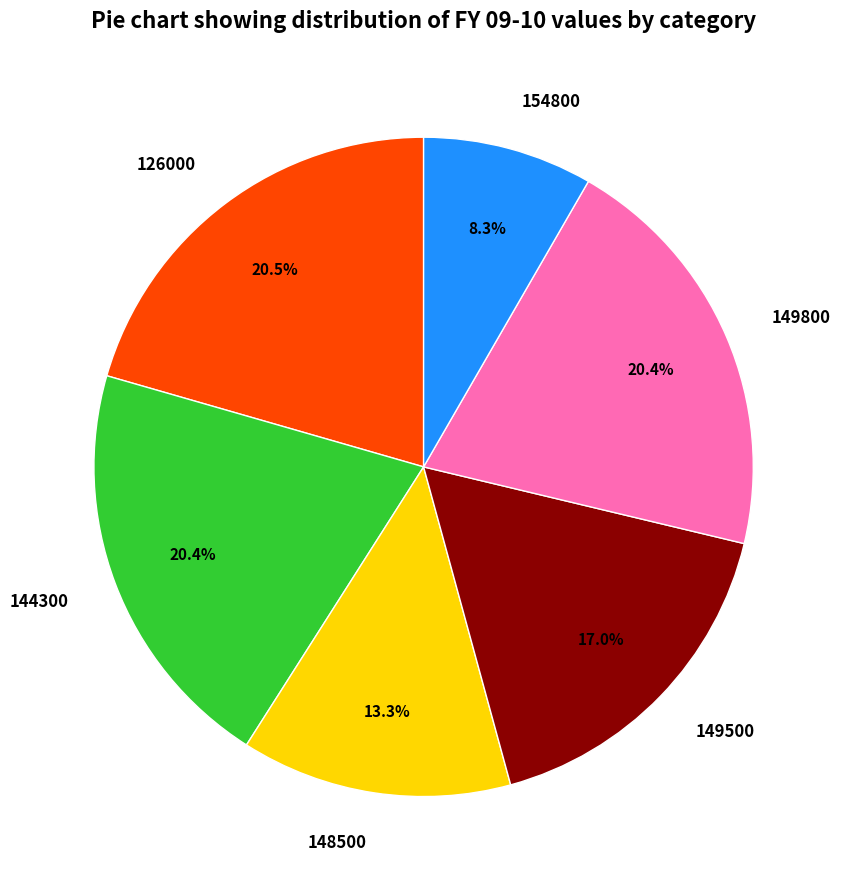

True or false: 149800 accounts for 9% of the total.

False